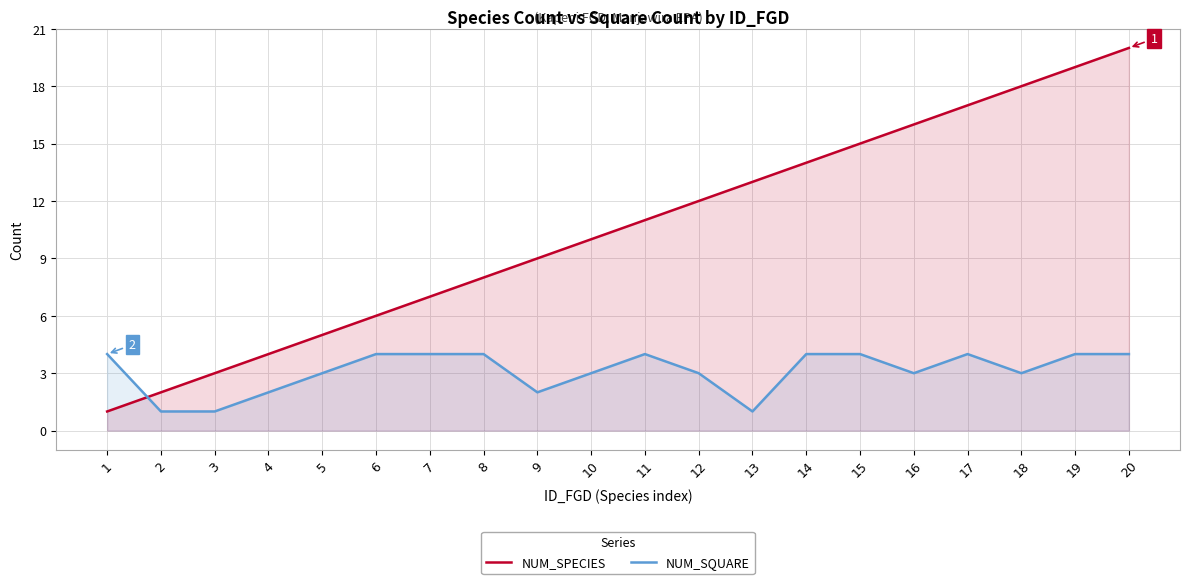

Count the number of data series in this chart.

2